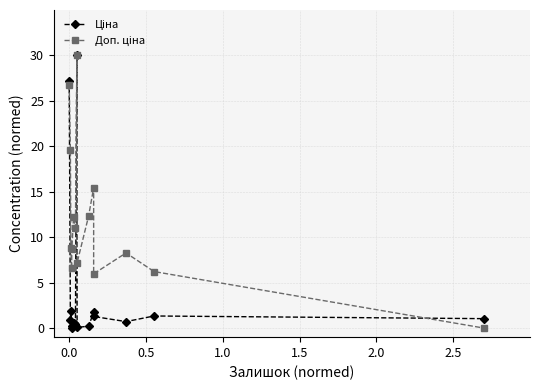

In Доп. ціна, how many points are lower than both neighbors (excluding endpoints)?

4